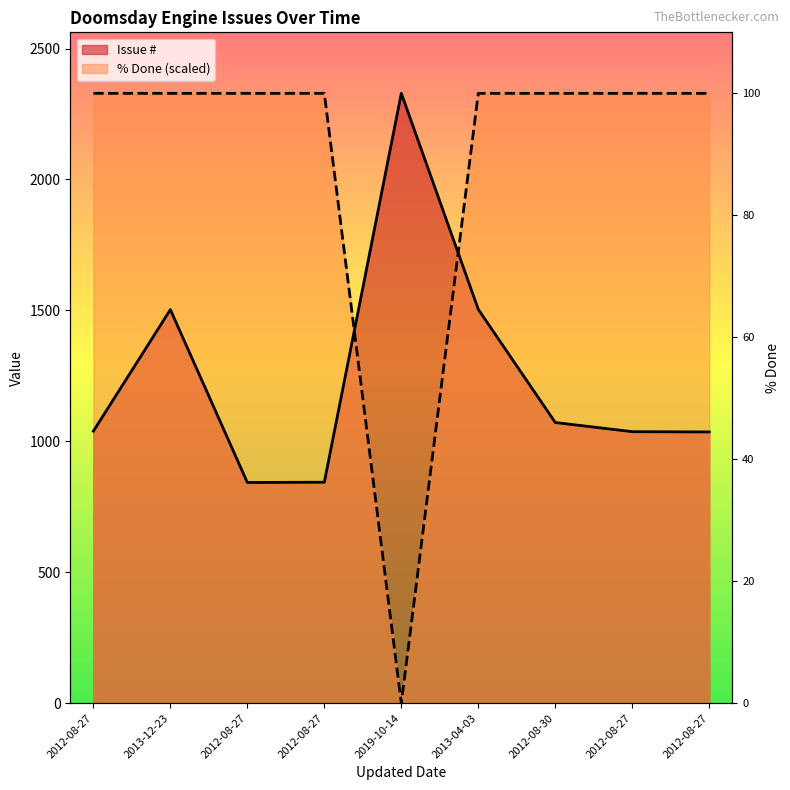

At which category does % Done reach its first local valley?

2019-10-14